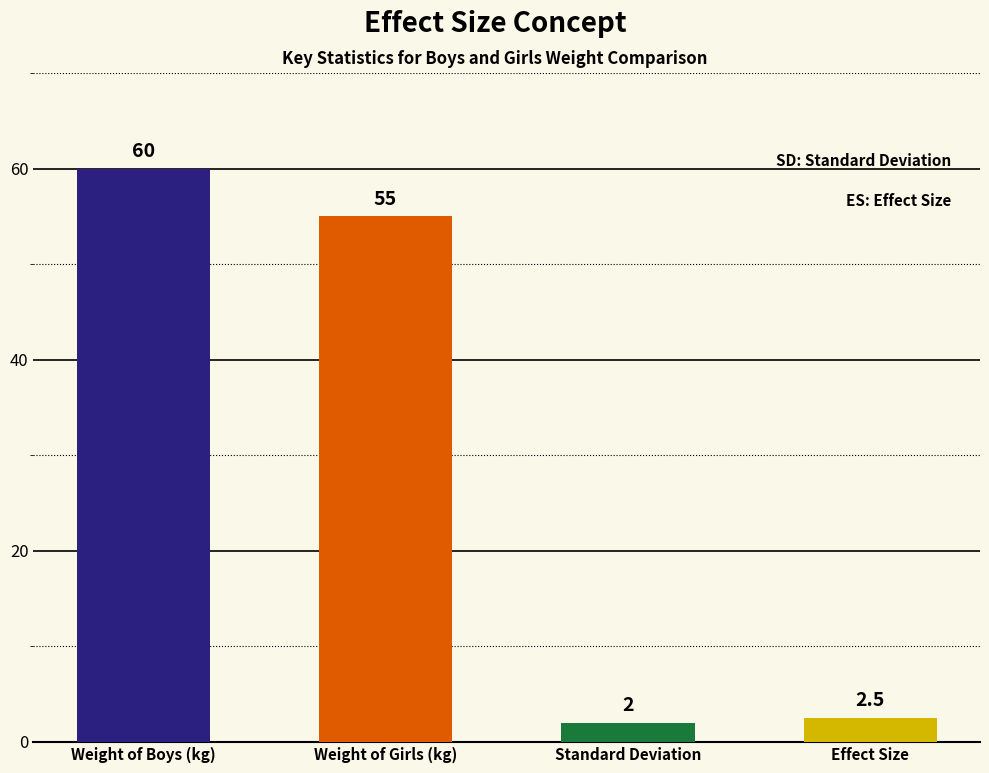

Between Weight of Boys (kg) and Weight of Girls (kg), which is larger?

Weight of Boys (kg)